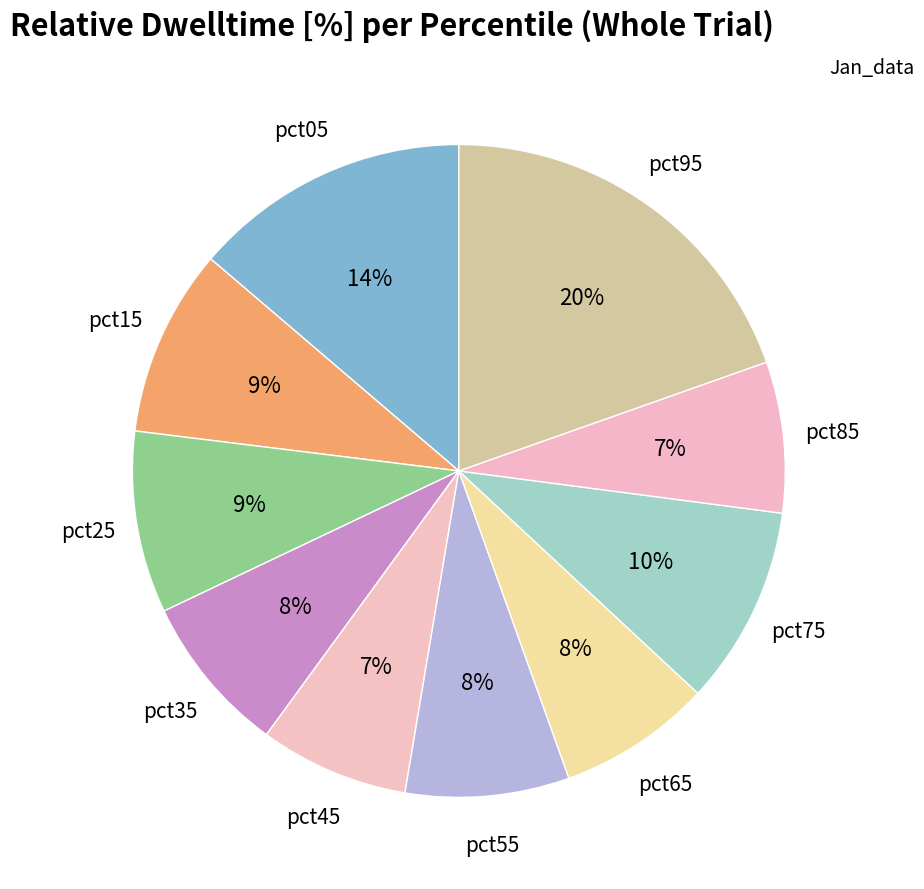

Rank the categories by value from lowest to highest.

pct45, pct85, pct65, pct35, pct55, pct25, pct15, pct75, pct05, pct95